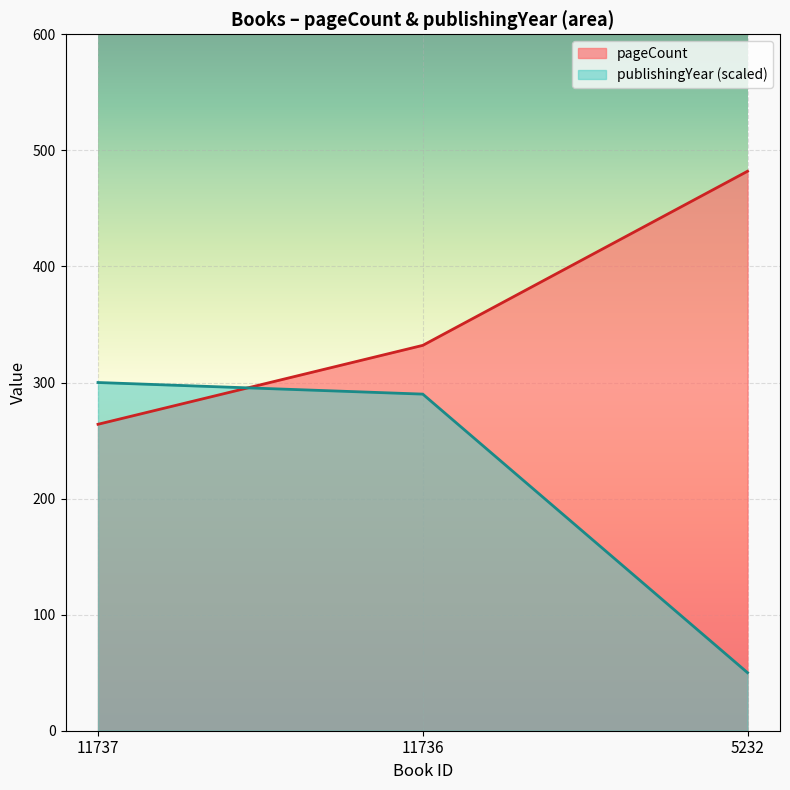

Reading right to left, extract all data points from this chart.

pageCount: 482	332	264
publishingYear: 50	290	300